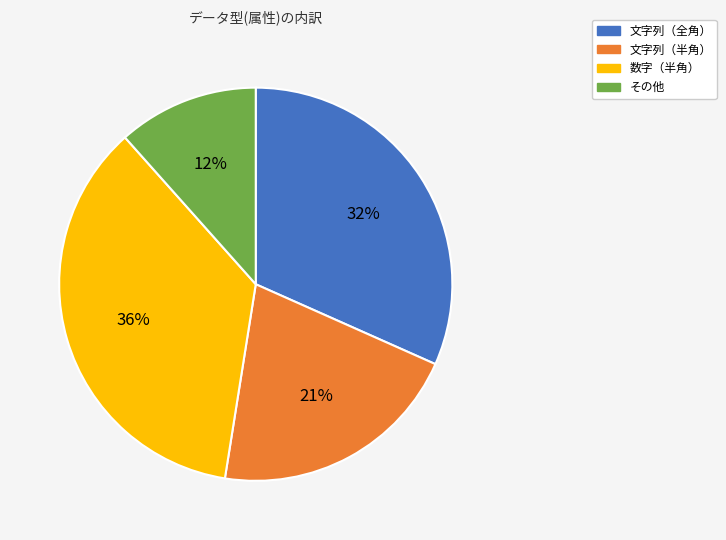

Which category has the smallest portion of the pie?

その他